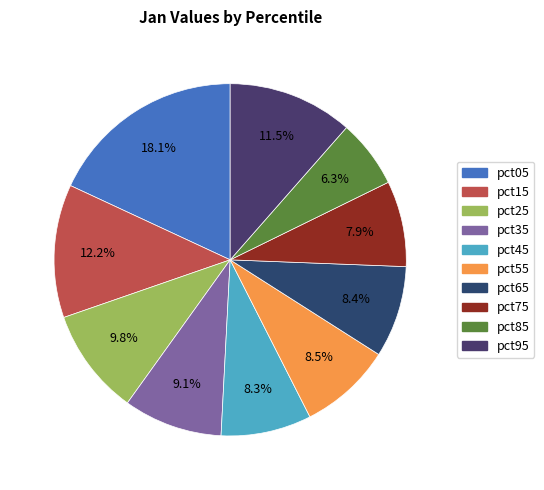

Which has a higher value, pct05 or pct85?

pct05